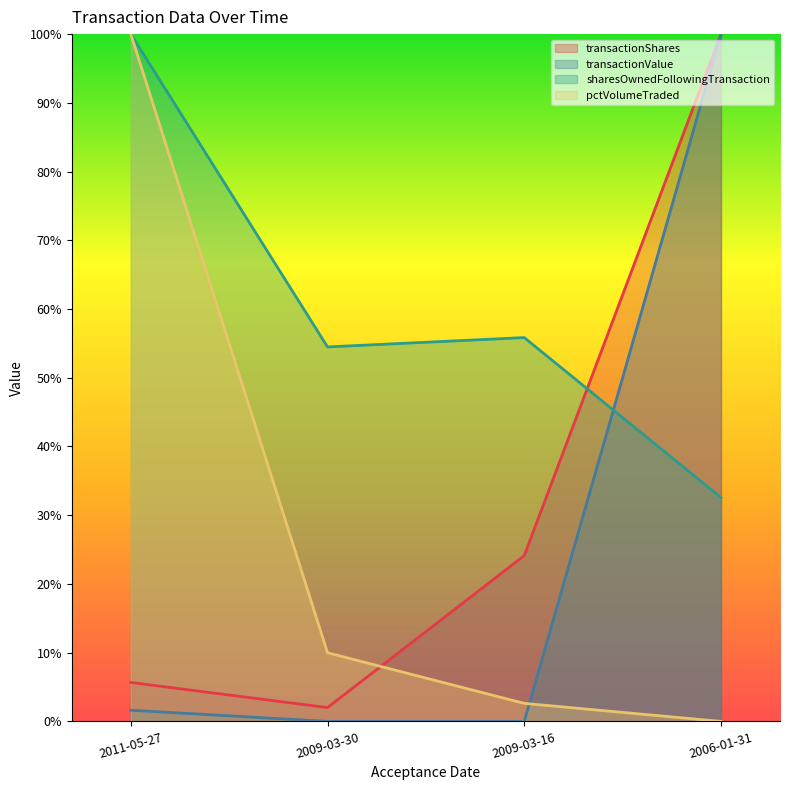

What are all the series names shown in the legend?

transactionShares, transactionValue, sharesOwnedFollowingTransaction, pctVolumeTraded